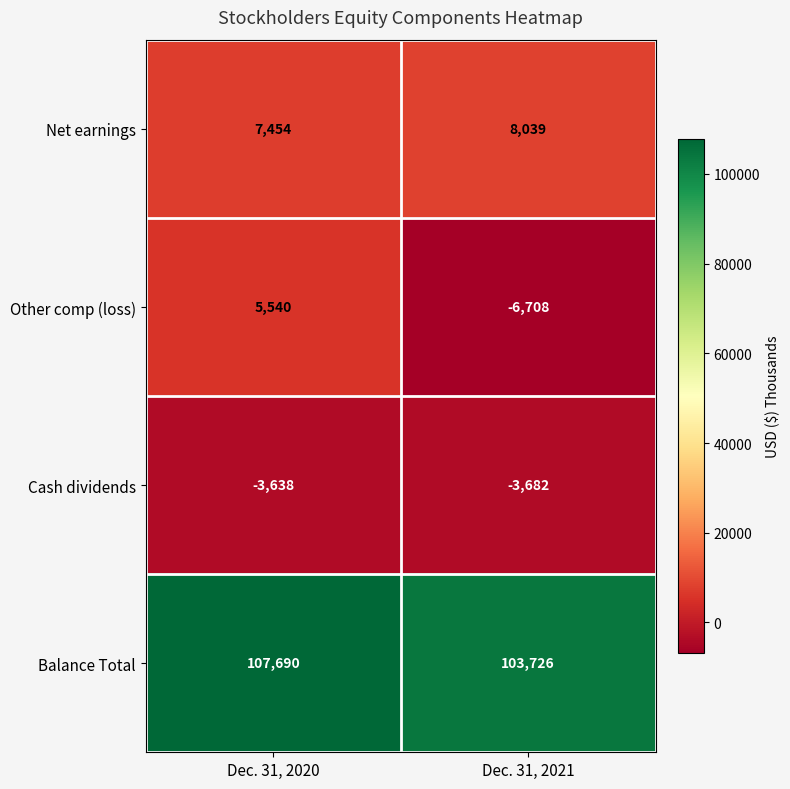

Rank the series by their maximum value, from lowest to highest.

Cash dividends, Other comp (loss), Net earnings, Balance Total